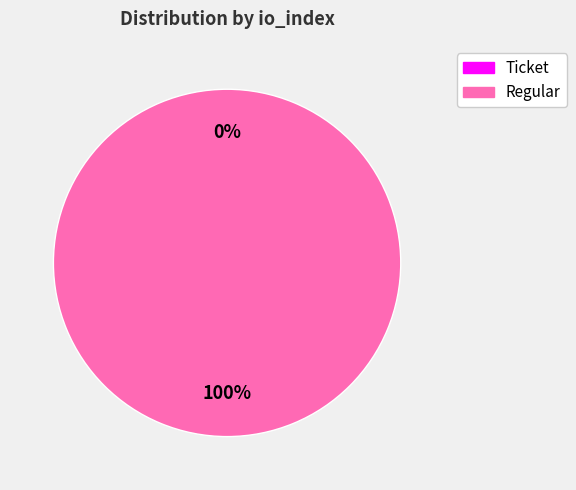

Between Regular (io_index=43) and Ticket (io_index=0), which is larger?

Regular (io_index=43)